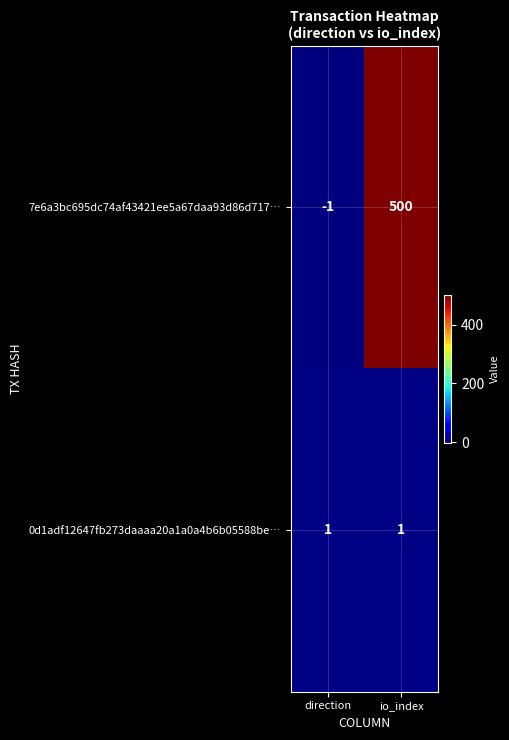

What is the minimum value shown in the chart?

-1